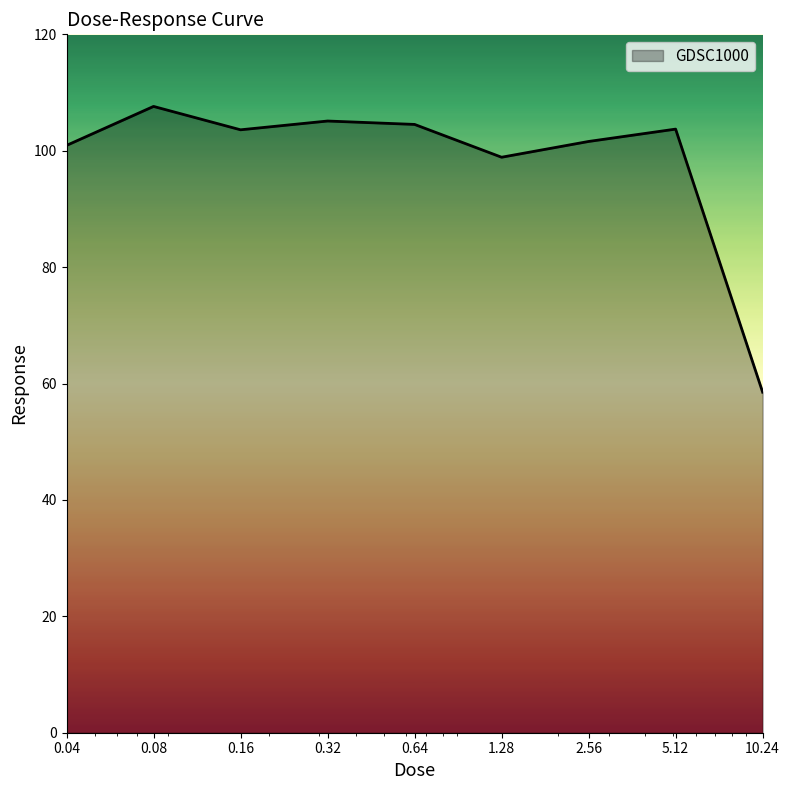

What is the maximum value shown in the chart?

107.6